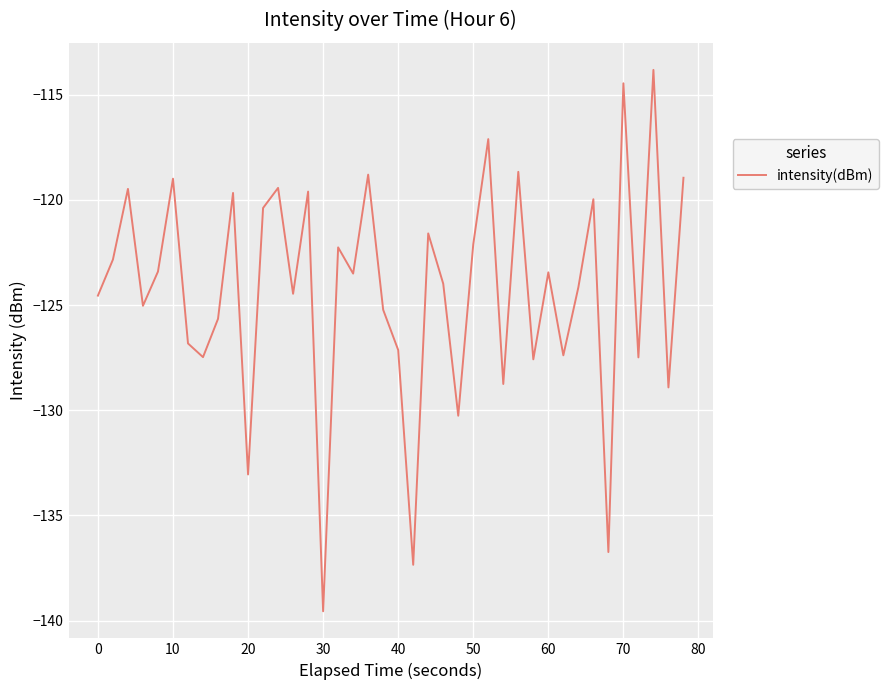

What is the greatest value displayed?

-113.8